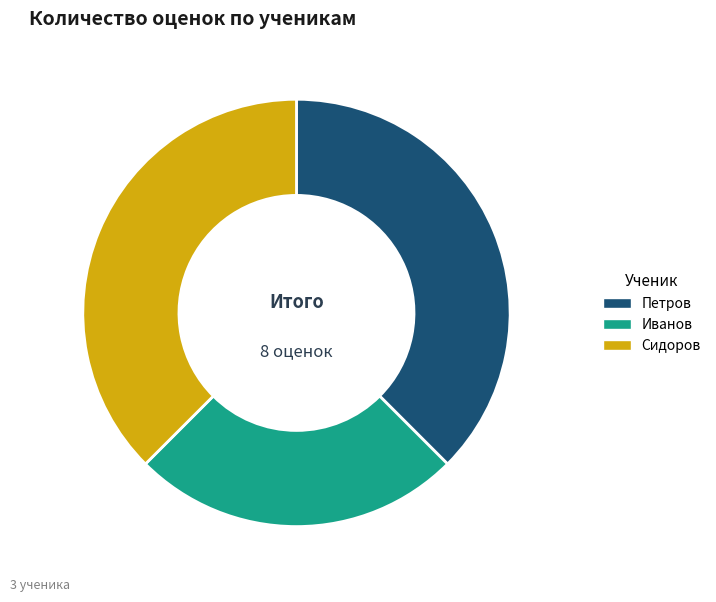

True or false: Петров accounts for 38% of the total.

True